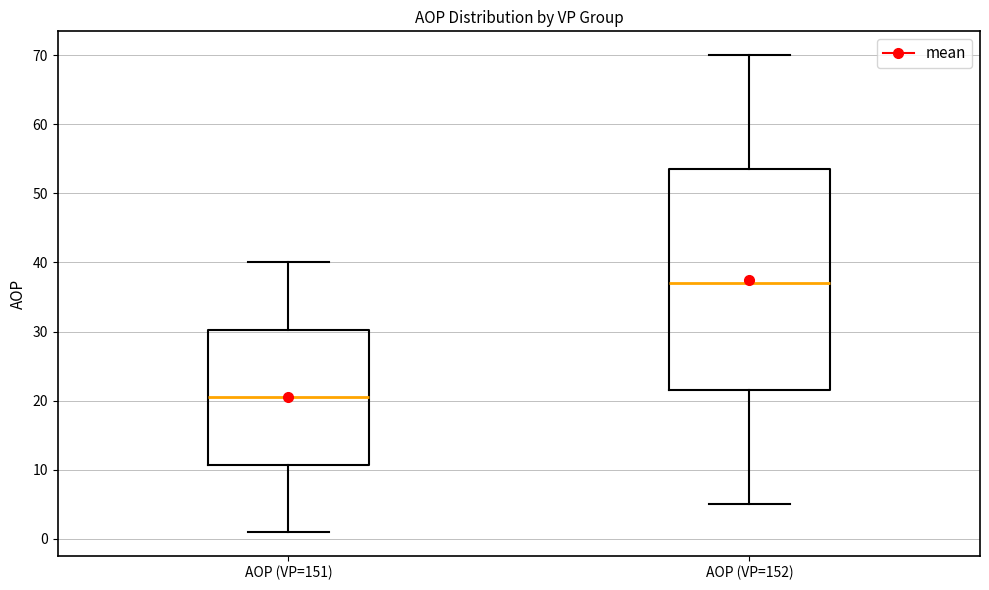

Which box is the tallest, from its lower edge to its upper edge?

AOP (VP=152)